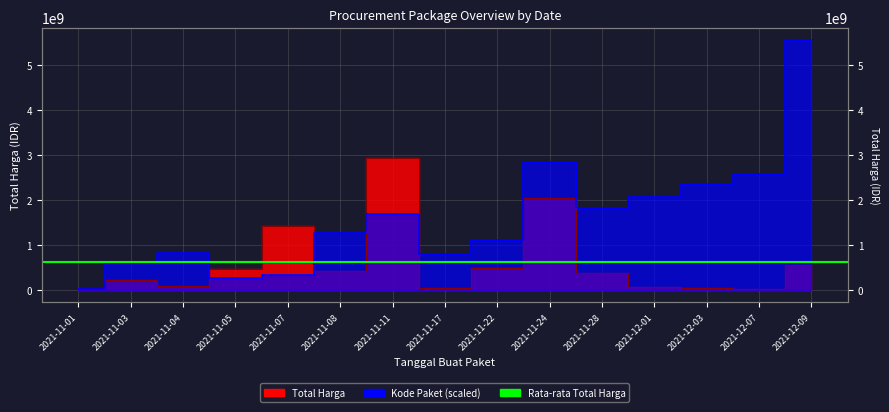

At which category is the sum across all series the highest?

2021-12-09